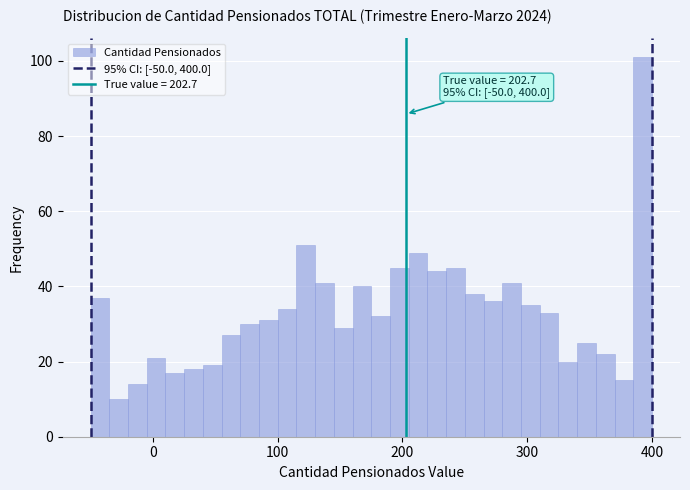

Read against the x-axis, roughly where is the centre of the tallest bar?

390